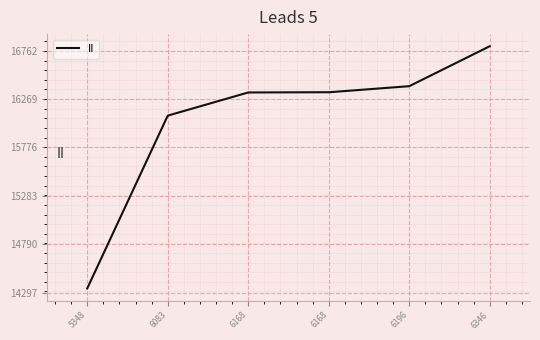

What is the minimum value shown in the chart?

14339.0